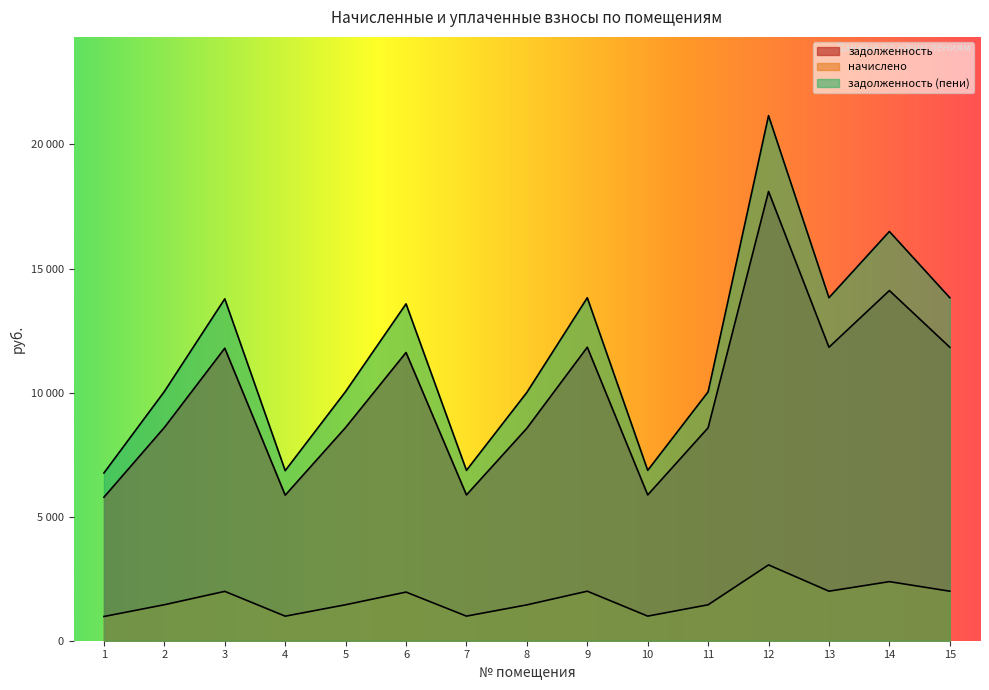

How many categories are shown in the chart?

15